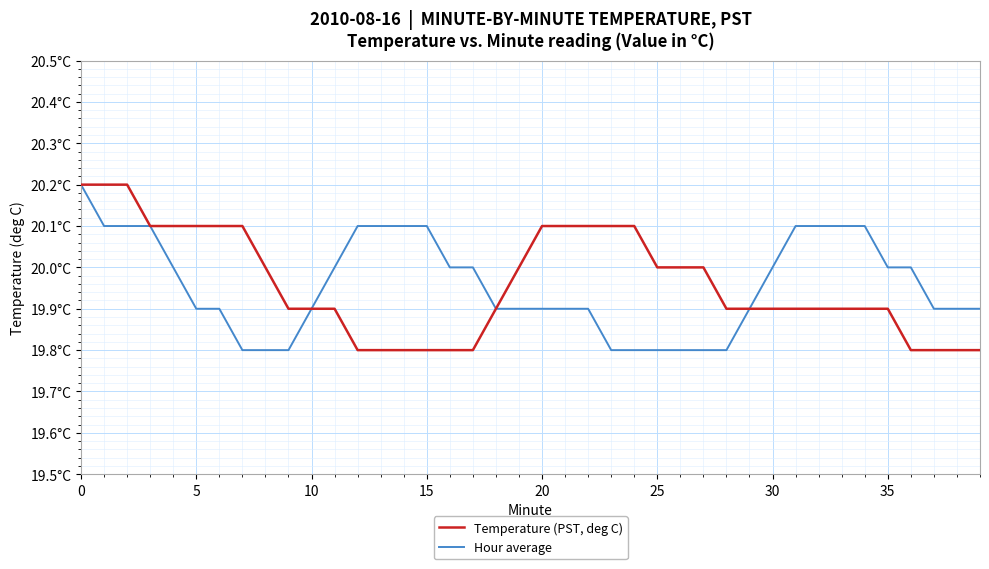

Does the chart have visible grid lines?

Yes